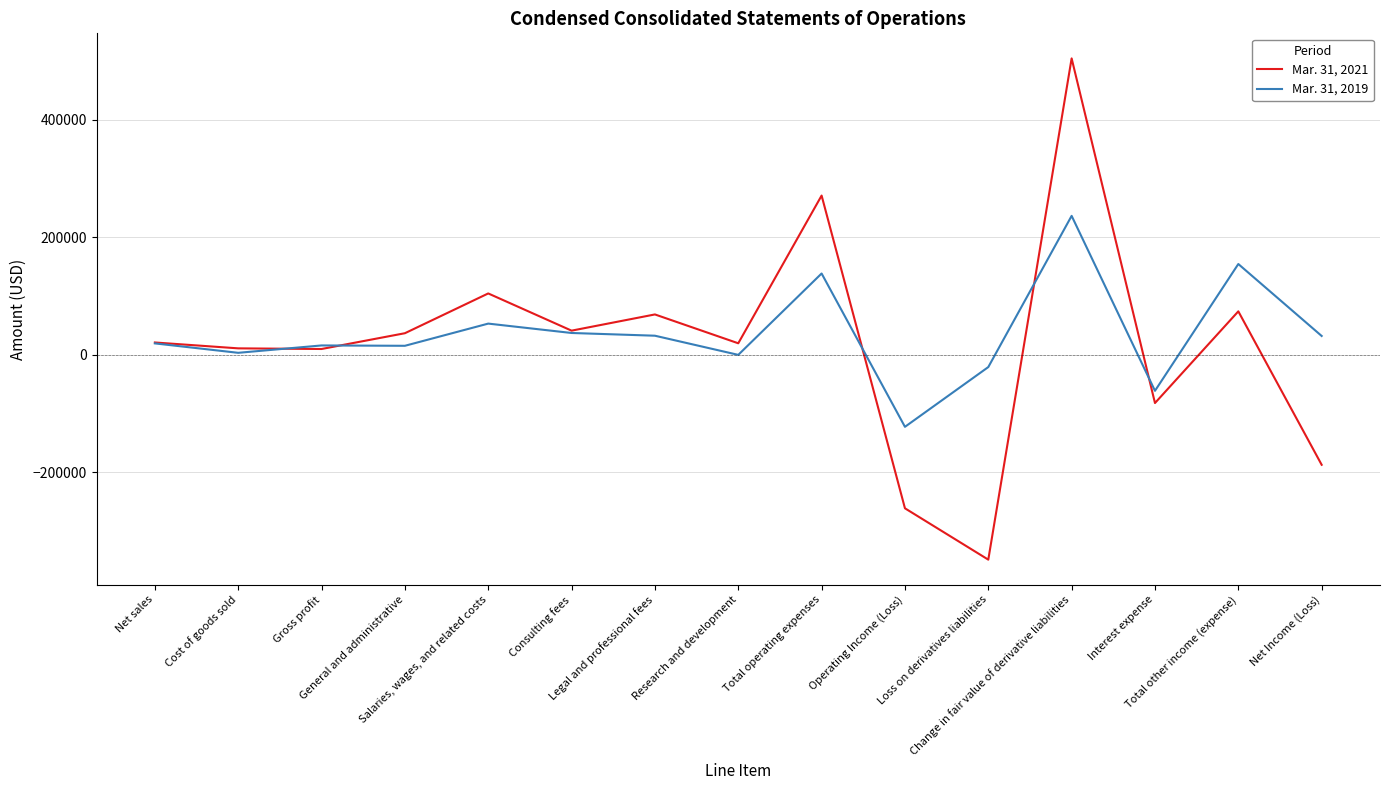

Rank the categories by Mar. 31, 2021 value from lowest to highest.

Loss on derivatives liabilities, Operating Income (Loss), Net Income (Loss), Interest expense, Gross profit, Cost of goods sold, Research and development, Net sales, General and administrative, Consulting fees, Legal and professional fees, Total other income (expense), Salaries, wages, and related costs, Total operating expenses, Change in fair value of derivative liabilities